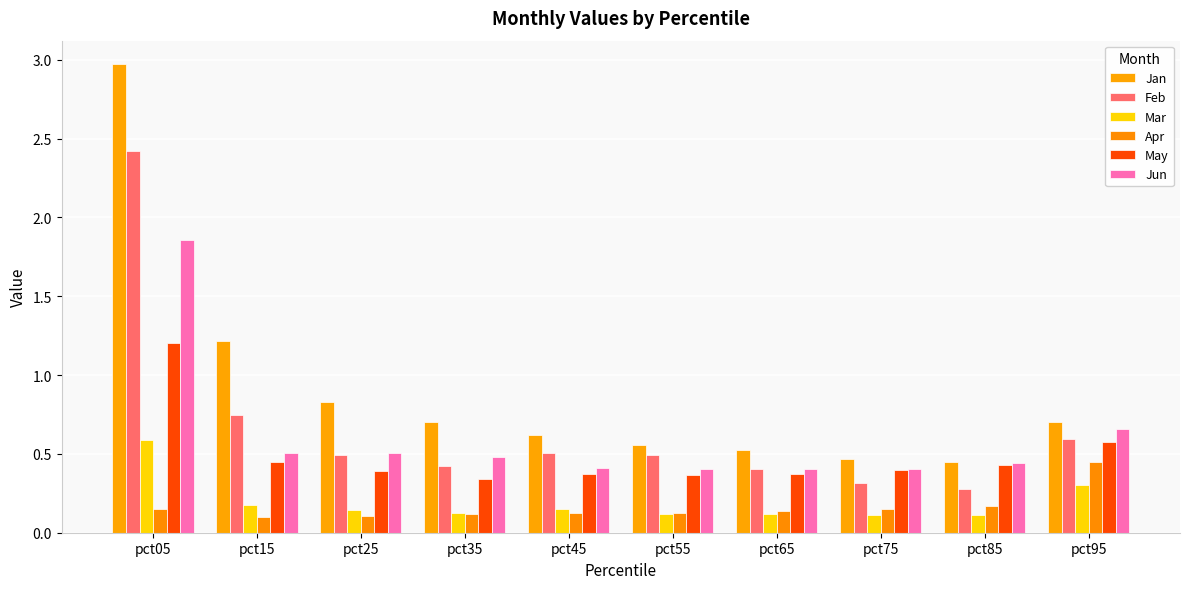

Are the bars grouped side by side (vs. stacked)?

Yes